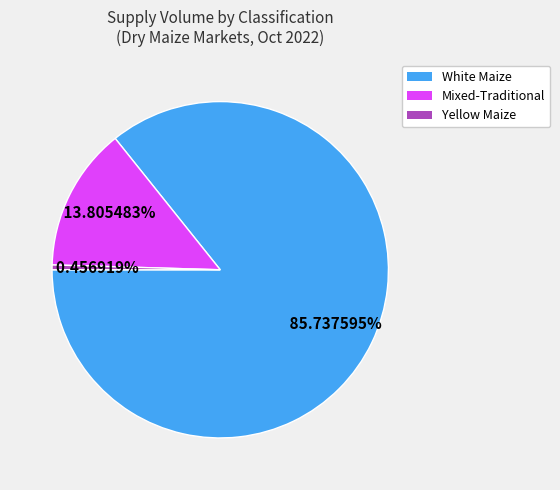

To the nearest percent, what is the average slice percentage?

33%